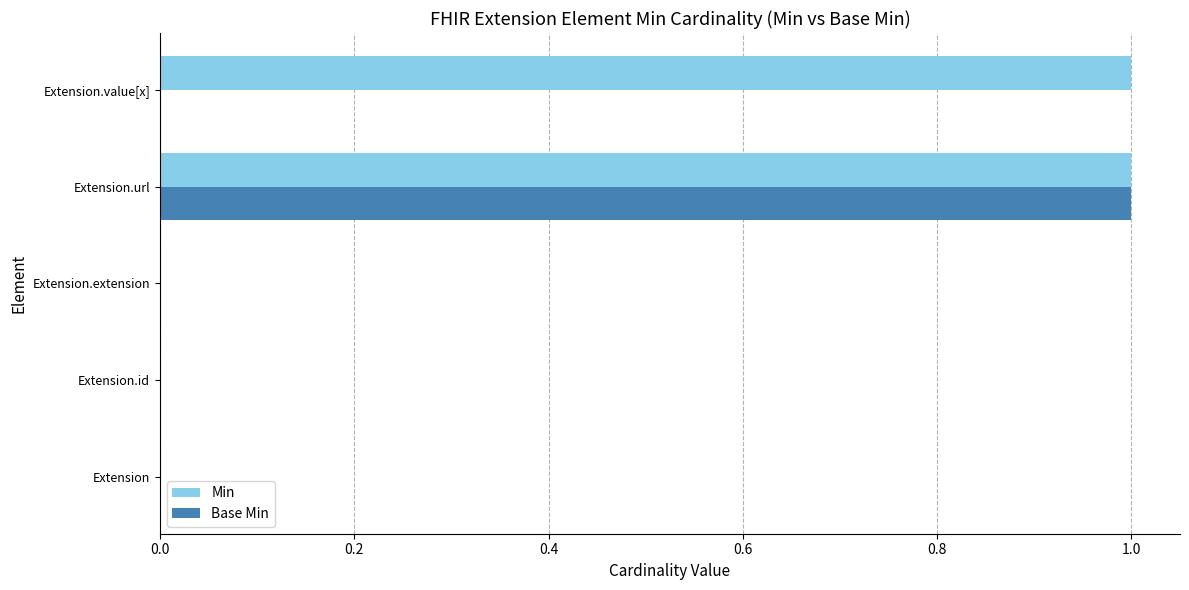

Between Extension.url and Extension.value[x], which series saw the biggest shift?

Base Min